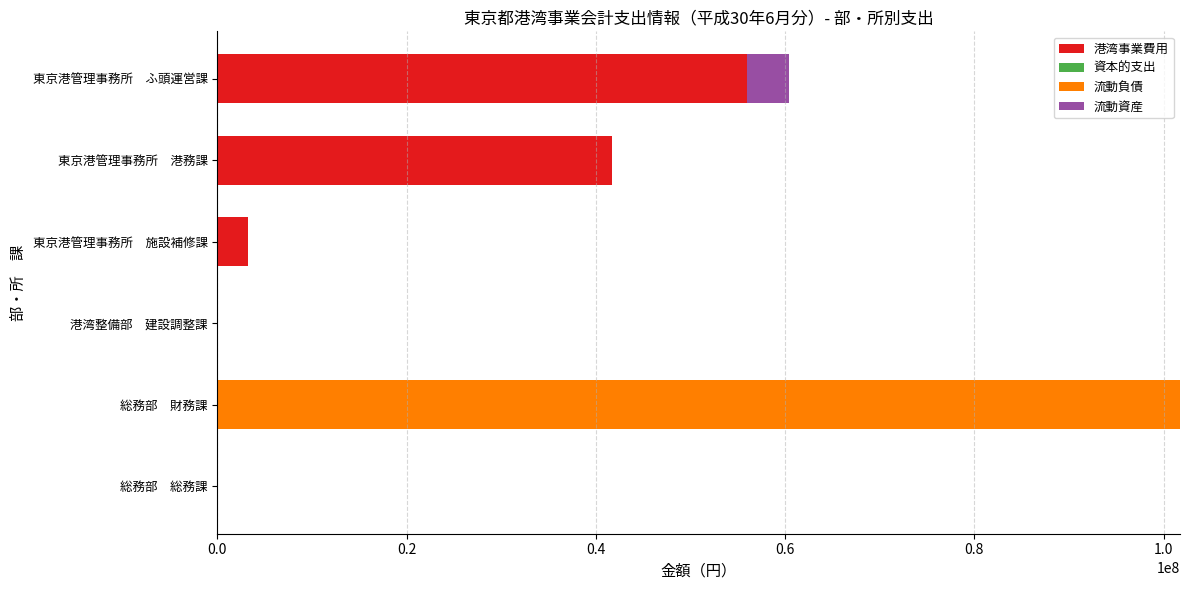

Which category has the highest value in the 港湾事業費用 series?

東京港管理事務所　ふ頭運営課